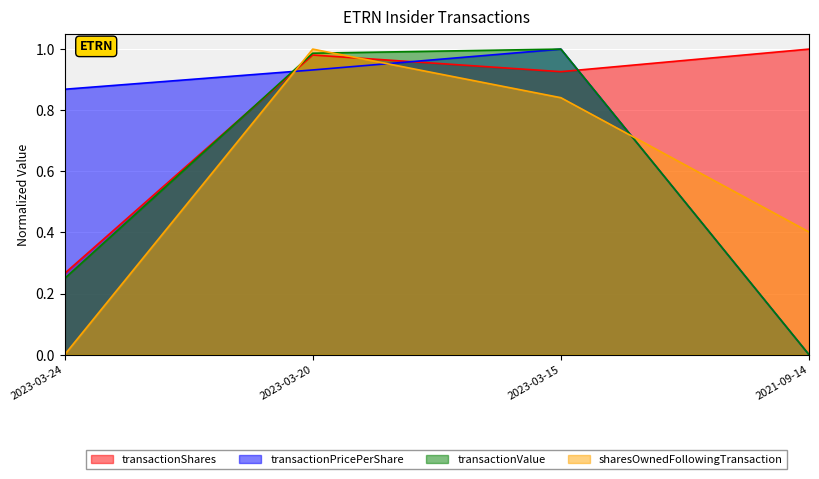

Rank the series by their maximum value, from lowest to highest.

transactionShares, transactionPricePerShare, transactionValue, sharesOwnedFollowingTransaction